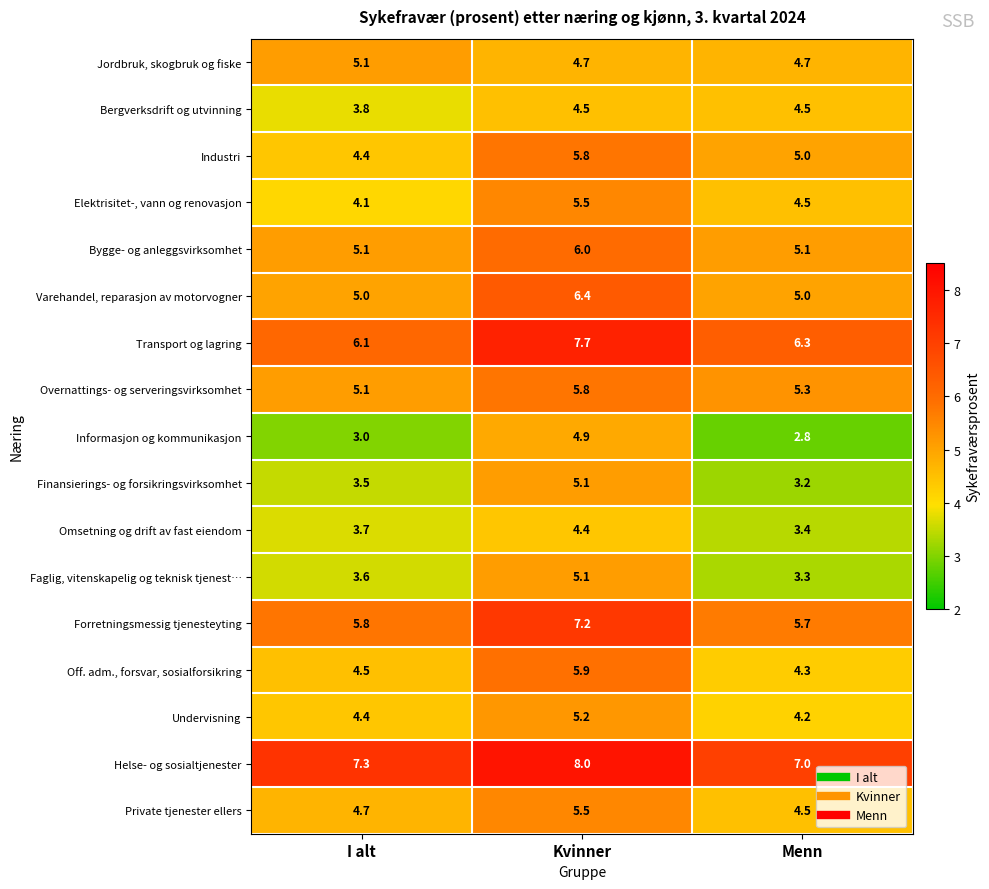

Which series has the largest total across all categories?

Helse- og sosialtjenester